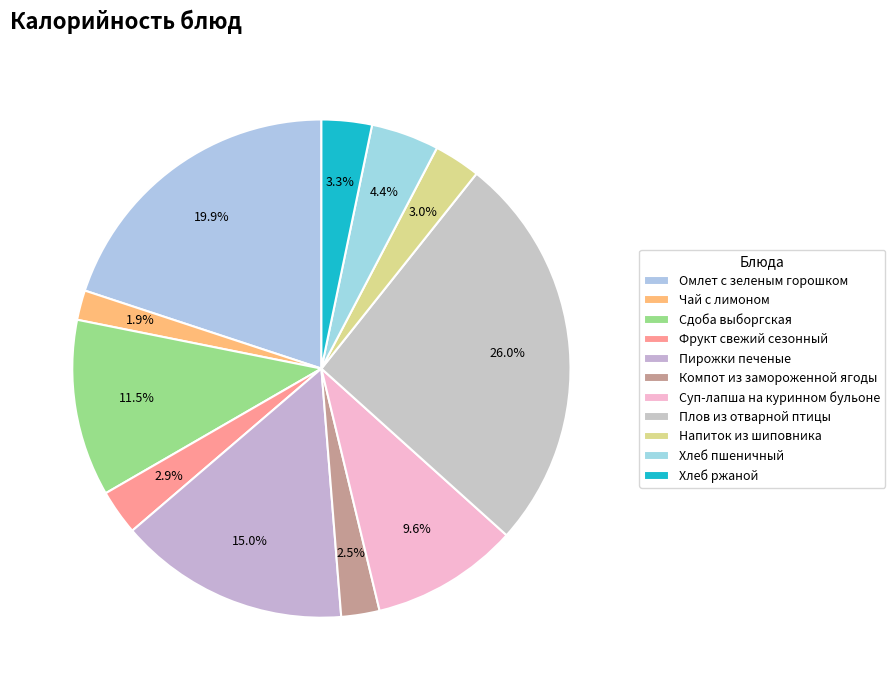

Is Хлеб пшеничный the majority of the pie?

No